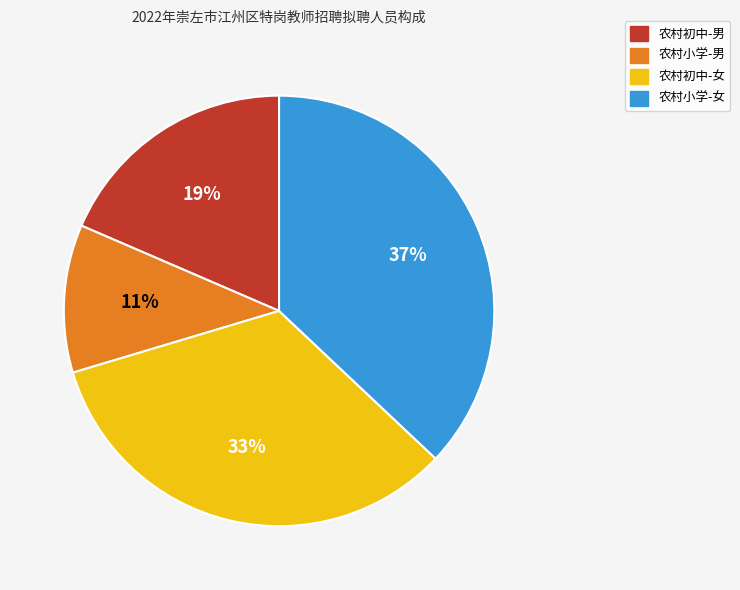

To the nearest percent, what percentage of the pie is 农村小学-女?

37%